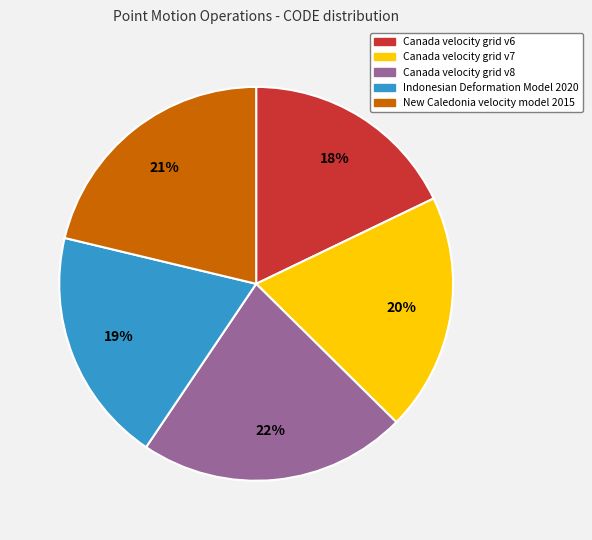

To the nearest percent, what portion does Canada velocity grid v8 represent?

22%